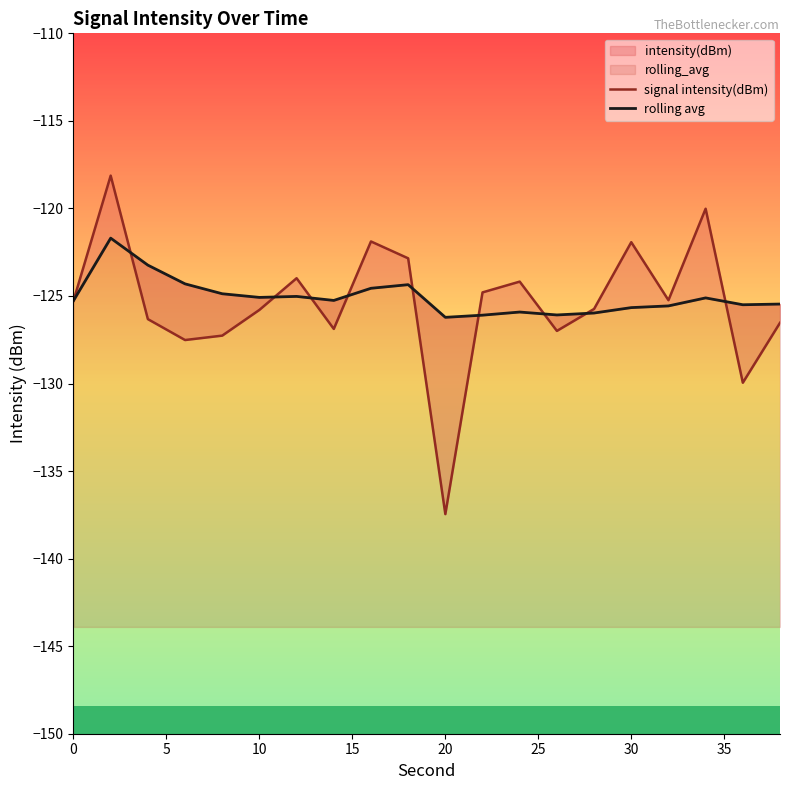

Rank the series by their average value, from highest to lowest.

rolling avg, signal intensity(dBm)